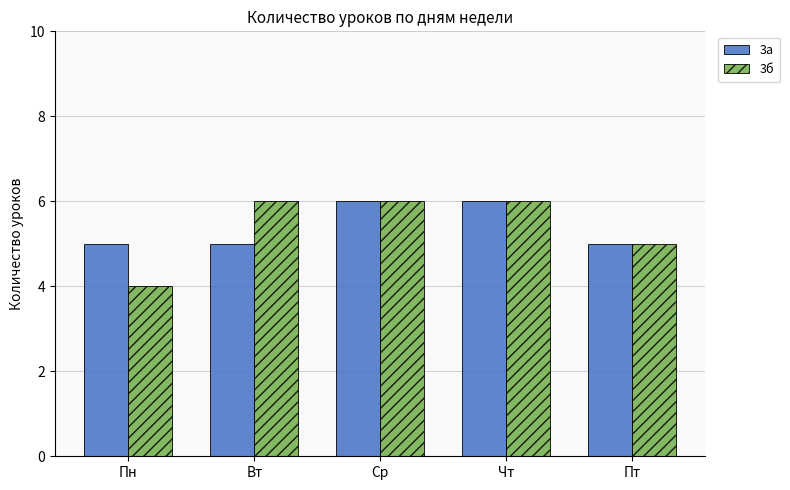

What is the total value across all series at Пт?

10